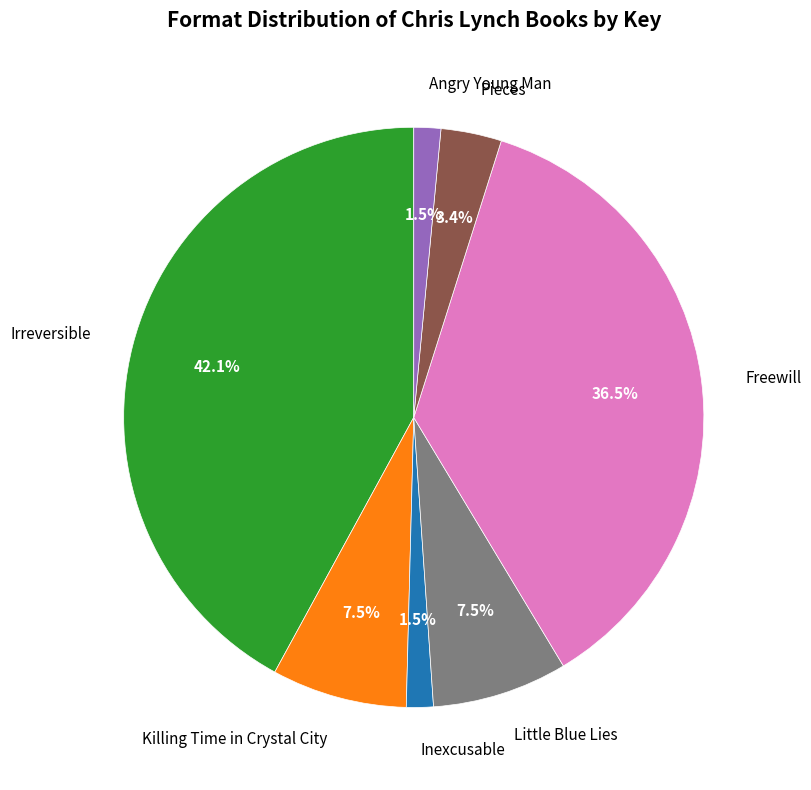

Combined, do Inexcusable and Irreversible account for over 50%?

No